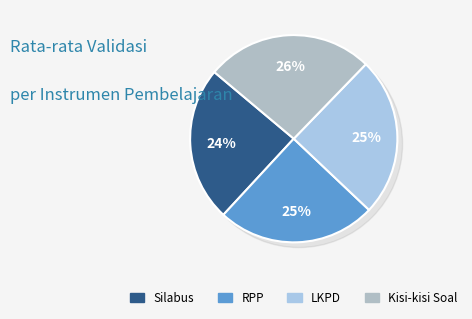

The RPP slice represents 25% of the pie. True or false?

True